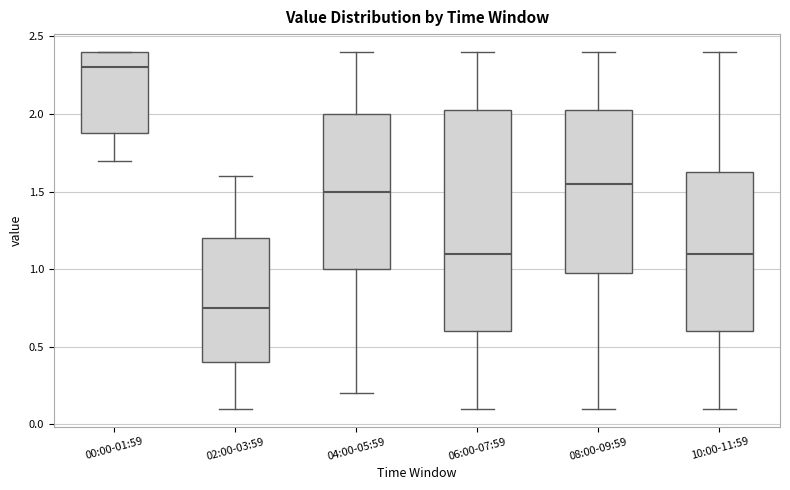

Where does the median line of the box for 04:00-05:59 sit on the y-axis? The values are not printed on the chart, so give them approximately, as read against the axis.

1.50